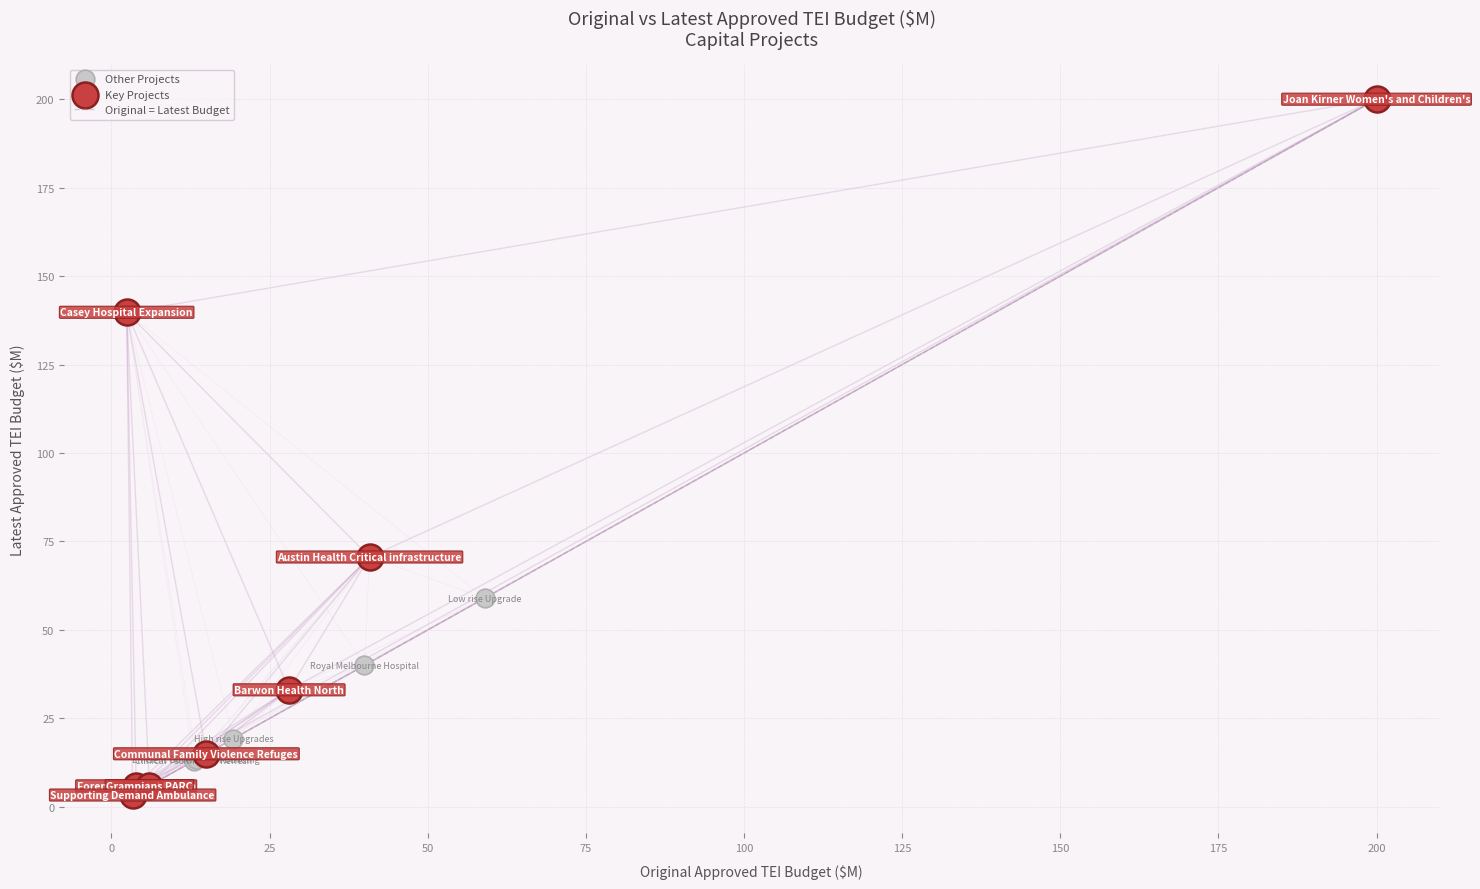

Which series reaches the minimum Y coordinate?

Key Projects